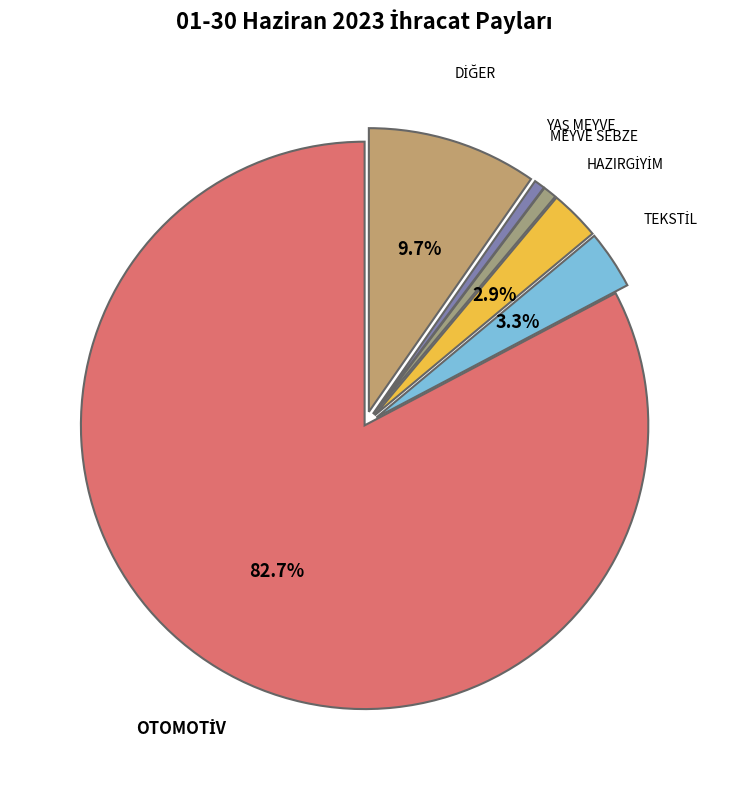

Is there a majority slice in this chart?

Yes